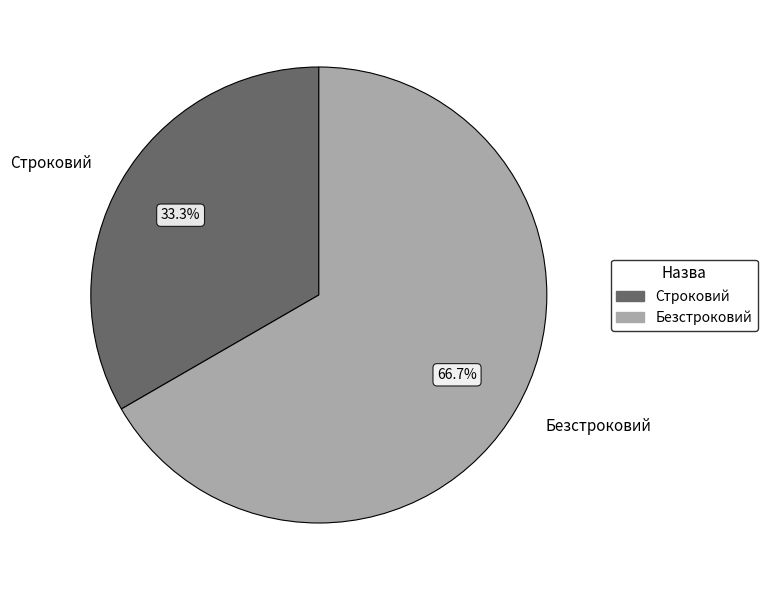

Which has a higher value, Безстроковий or Строковий?

Безстроковий